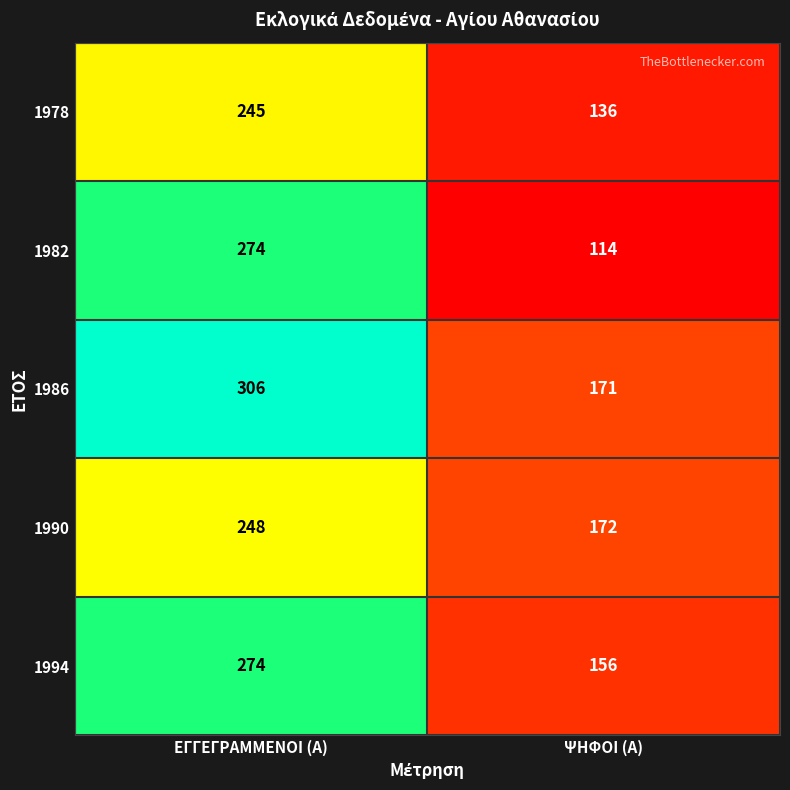

What is the greatest value displayed?

306